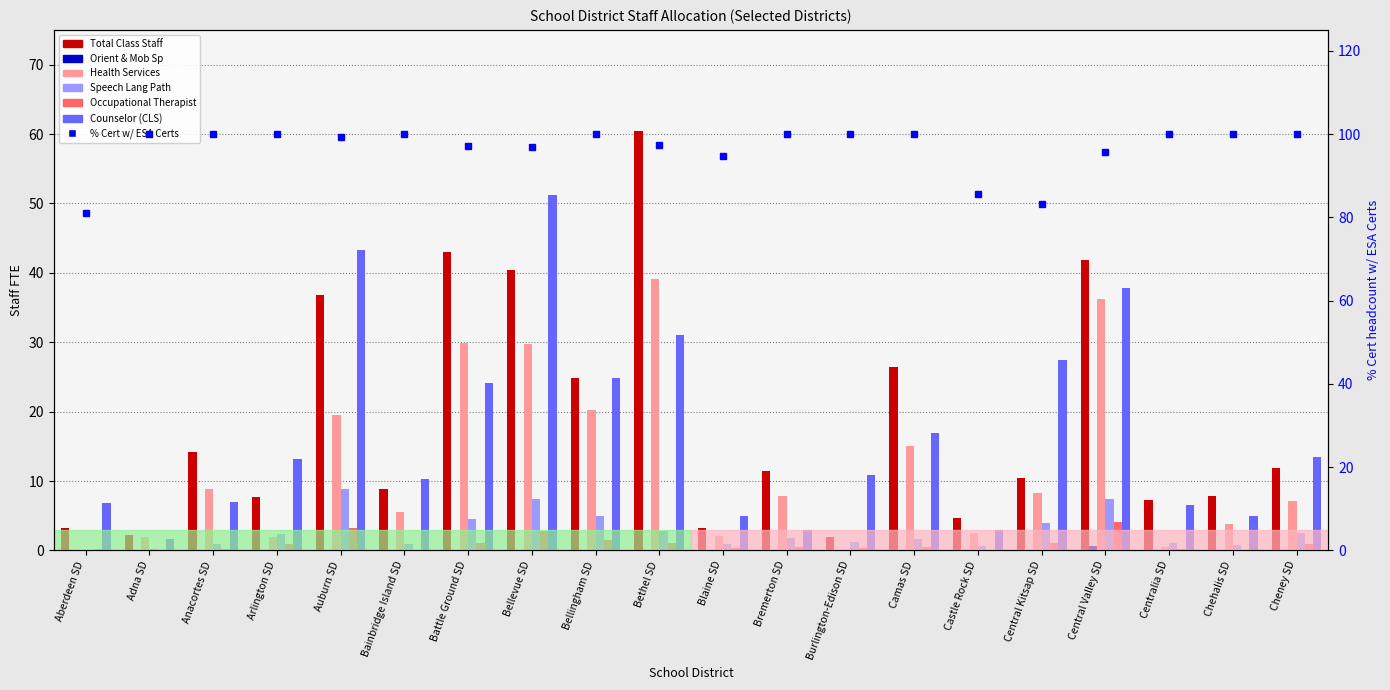

True or false: Counselor (CLS) has a value of 7.2 at Cheney SD.

False